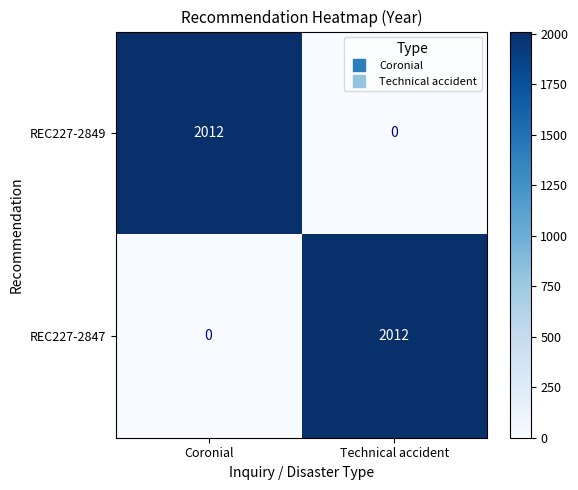

True or false: REC227-2849 has a value of 2012 at Coronial.

True